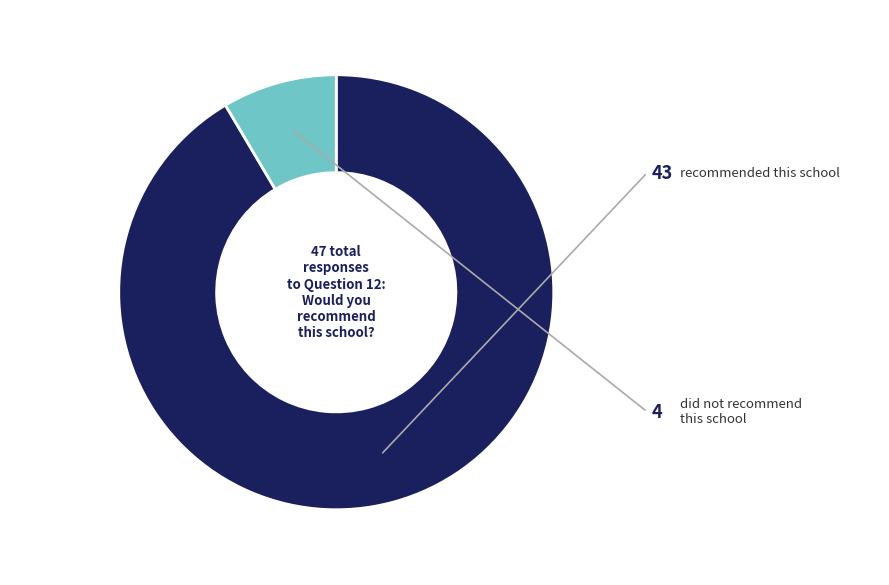

Is there a majority slice in this chart?

Yes